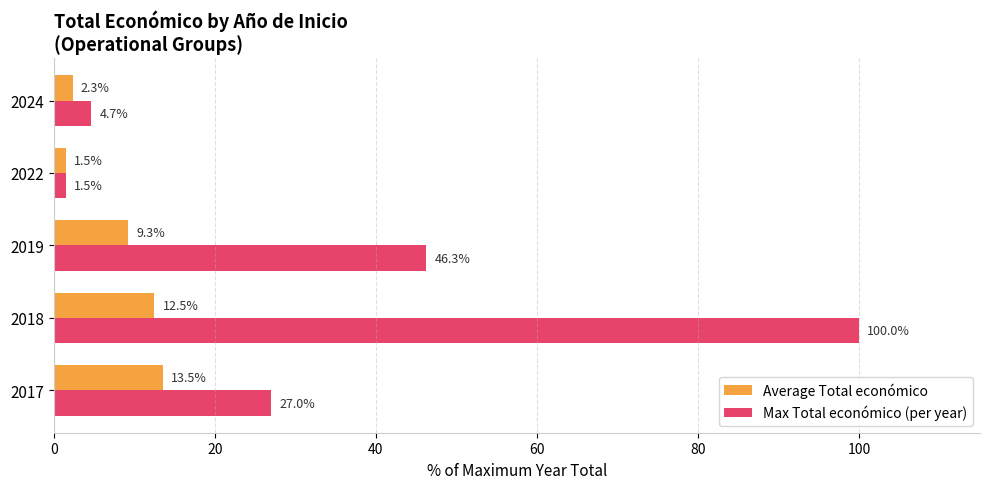

Which series has the largest total across all categories?

Max Total económico (per year)